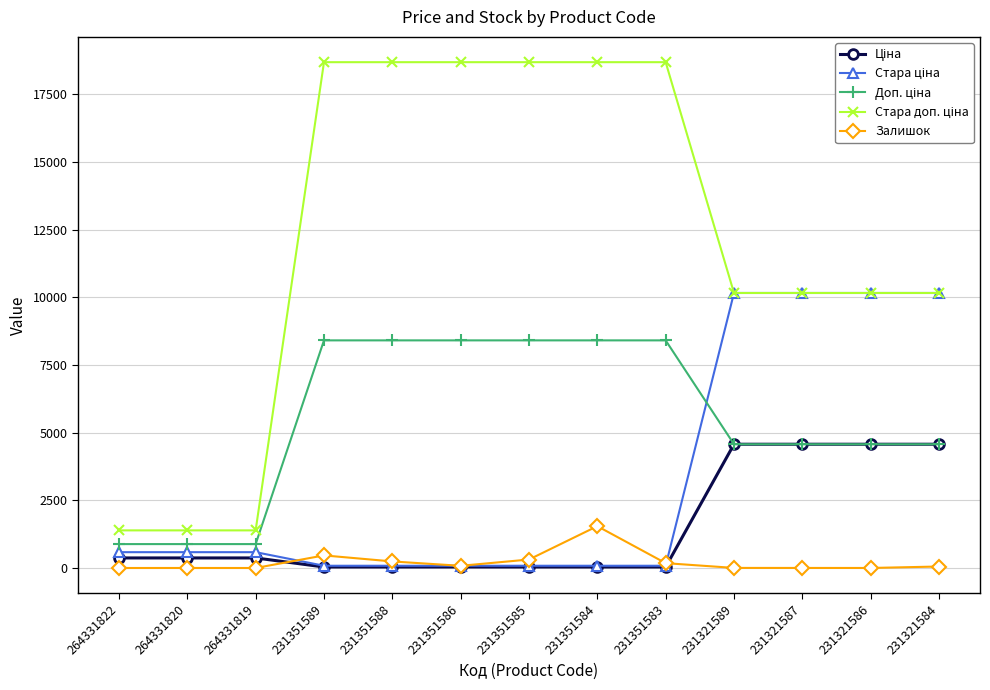

The value of Залишок at 231351584 is 1545.0. True or false?

True